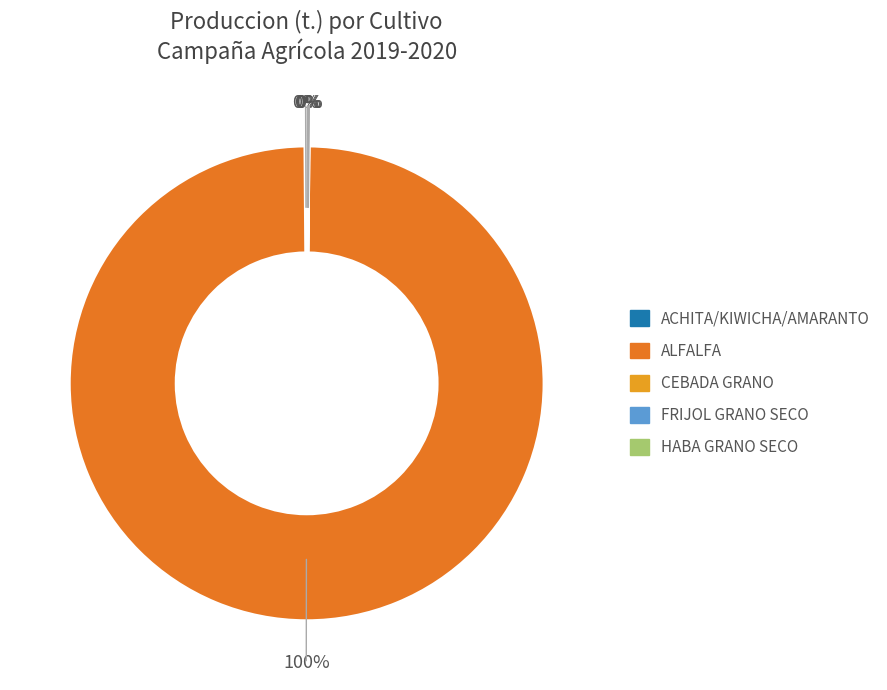

To the nearest percent, what is the average slice percentage?

20%